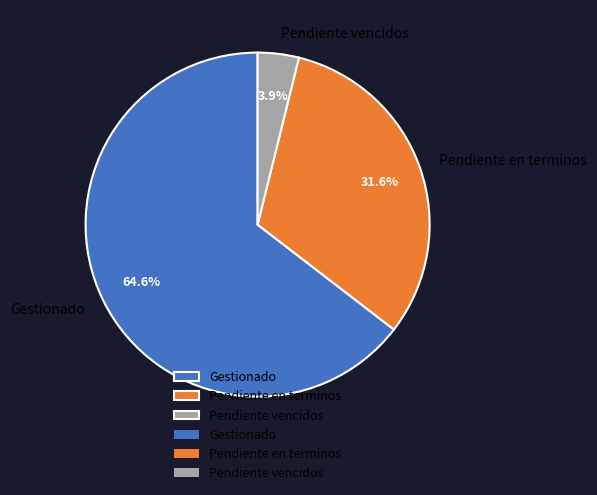

Between Gestionado and Pendiente en terminos, which is larger?

Gestionado